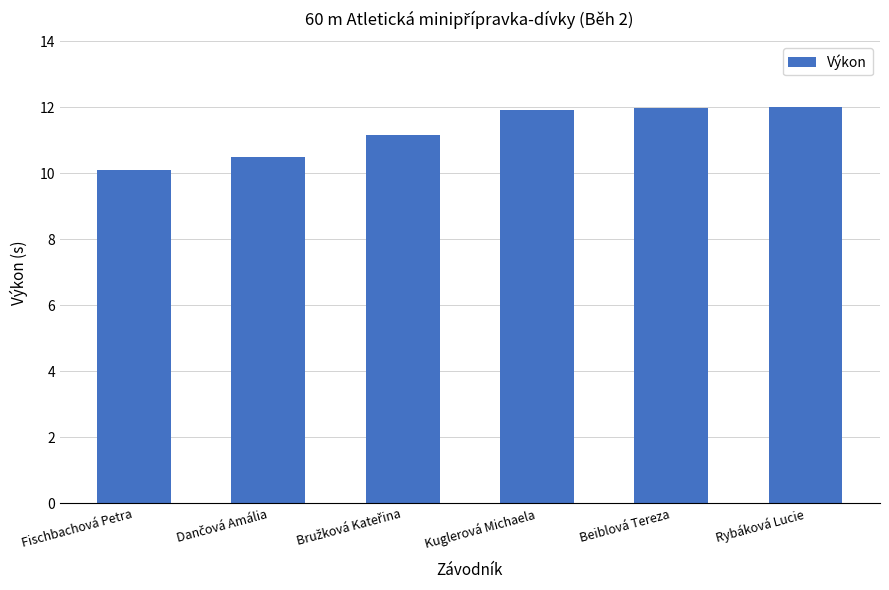

What is the difference between the values at Fischbachová Petra and Beiblová Tereza?

1.9